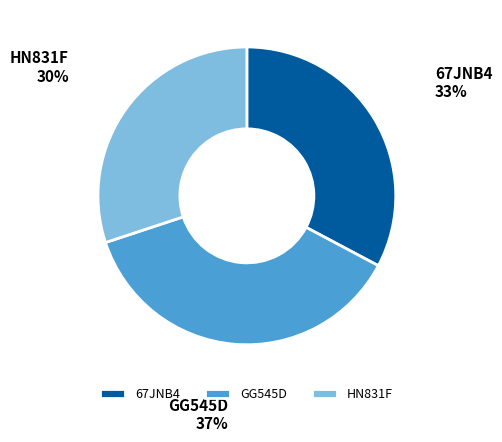

The GG545D slice represents 32% of the pie. True or false?

False